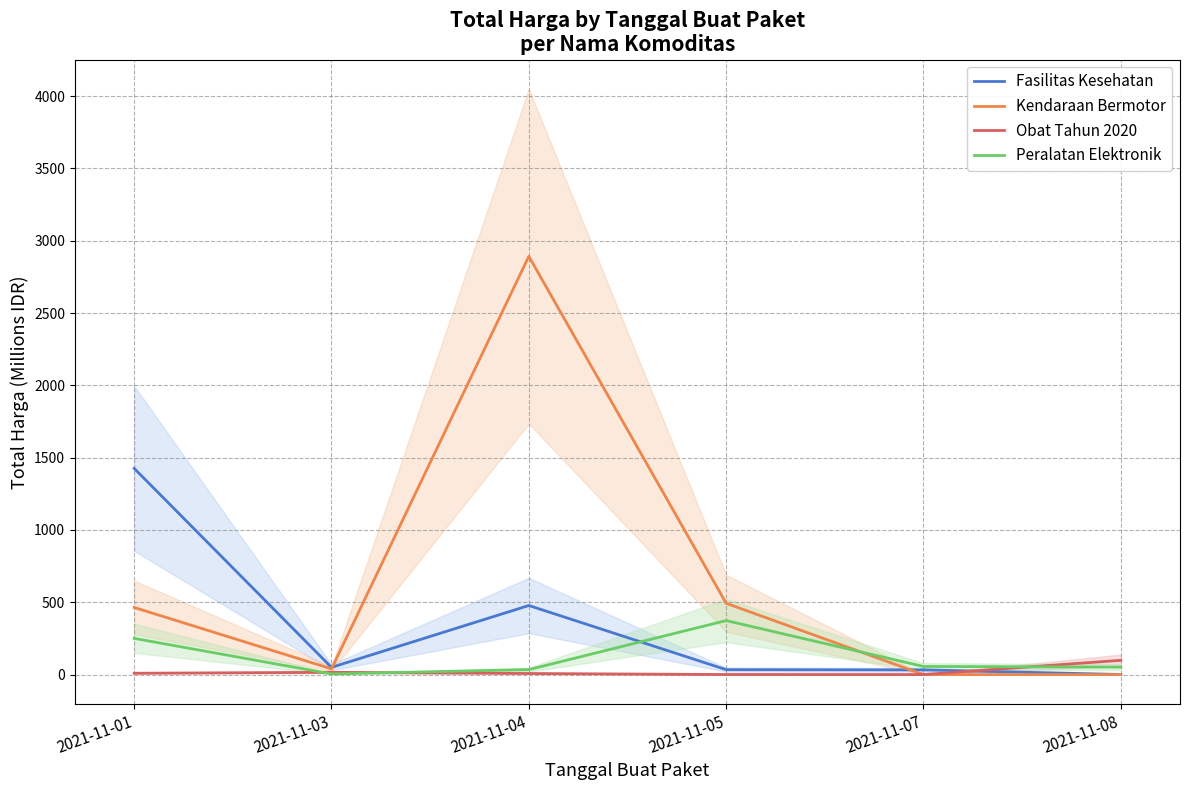

How many positive values does the Kendaraan Bermotor series have?

4